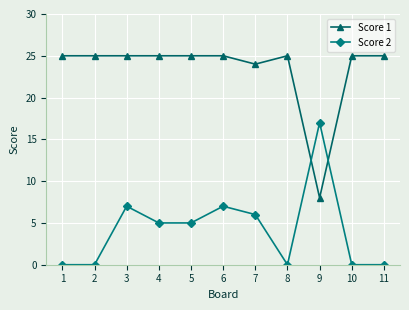

How many distinct data groups are displayed?

2